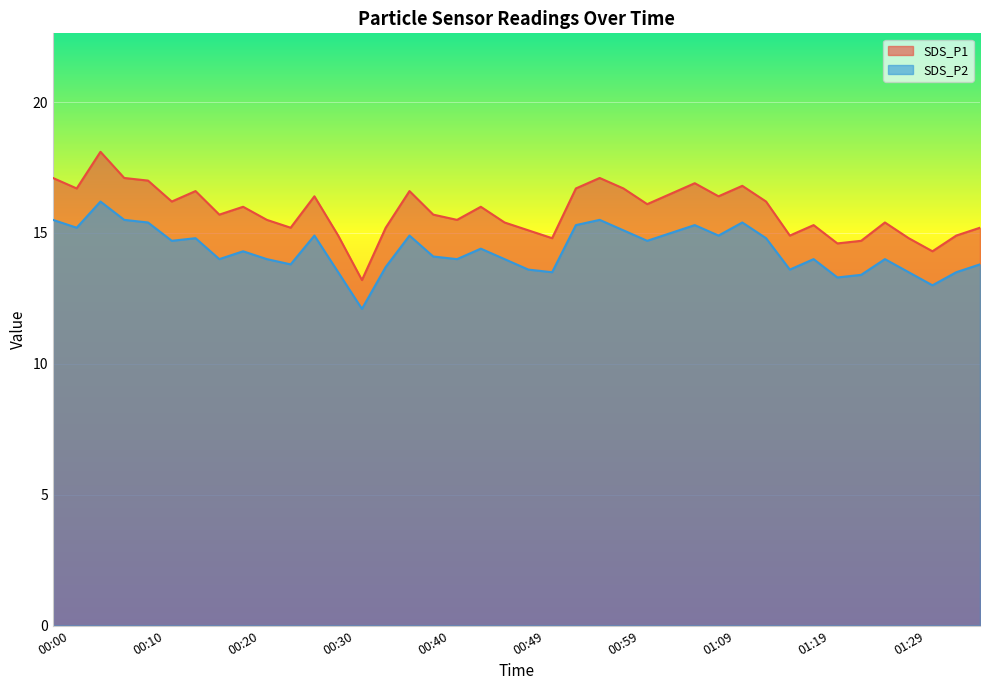

At which category is the sum across all series the highest?

00:05